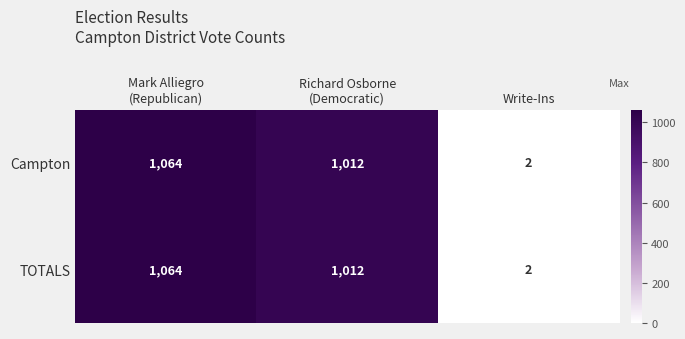

What is the minimum value shown in the chart?

2